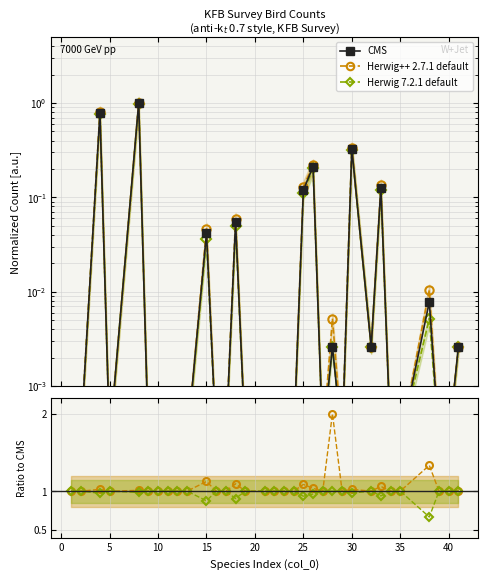

What is the maximum value shown in the chart?

2.0